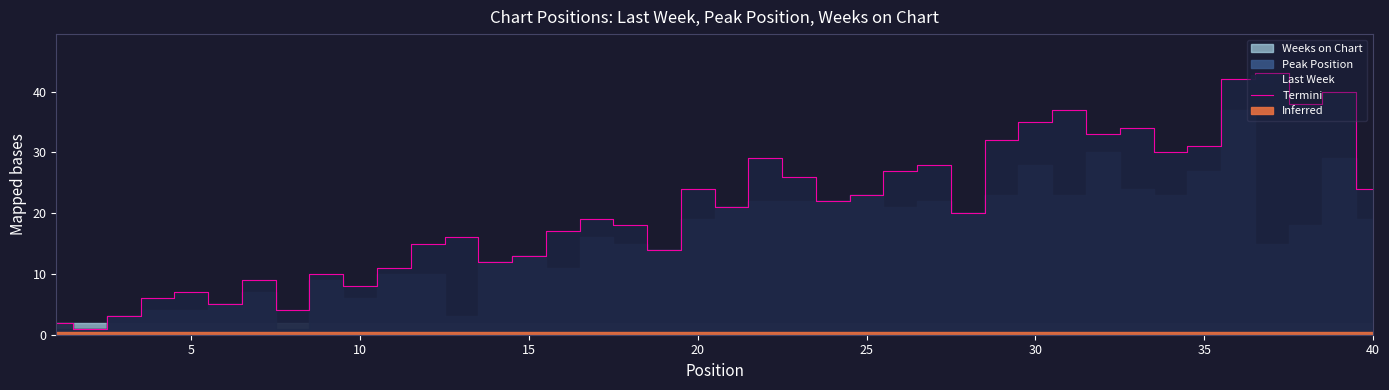

Is it true that Termini equals 20 at 35?

False